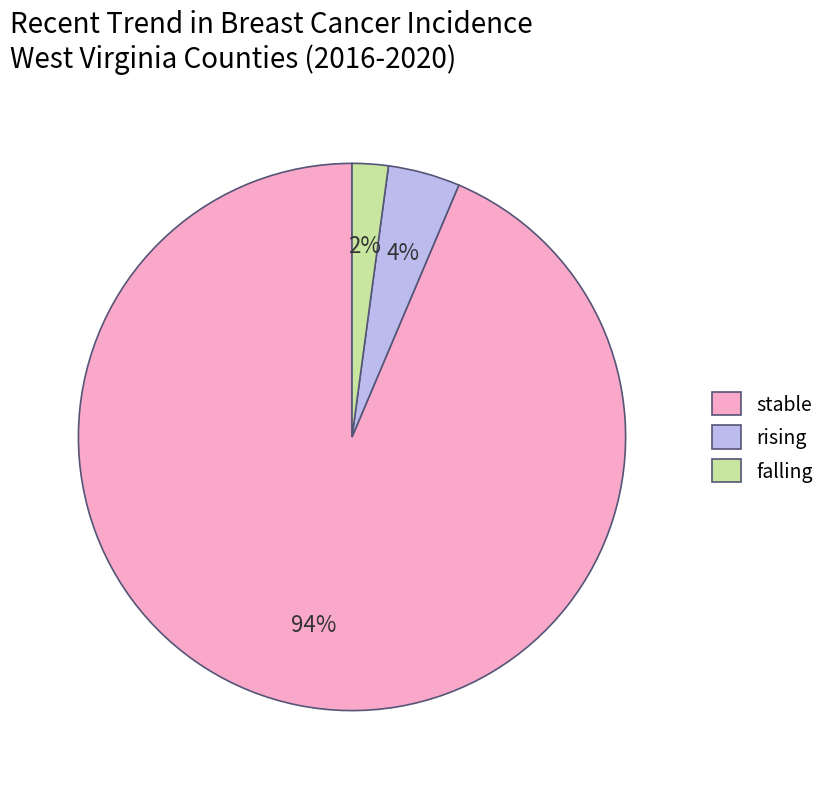

What percentage is the stable slice, to the nearest percent?

94%